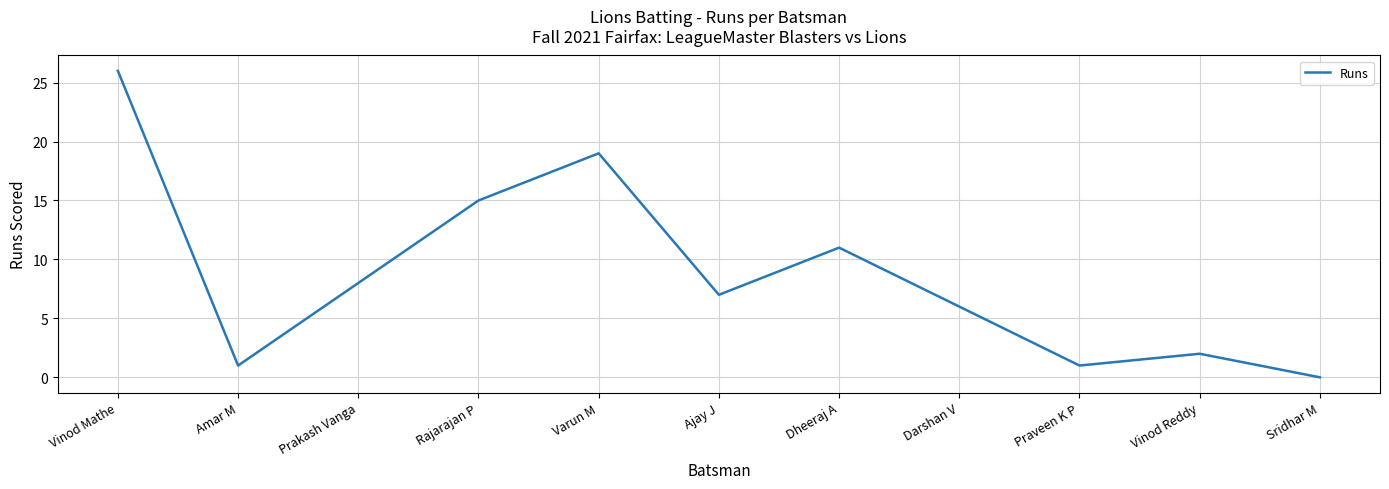

What is the difference between the maximum and second lowest values?

25